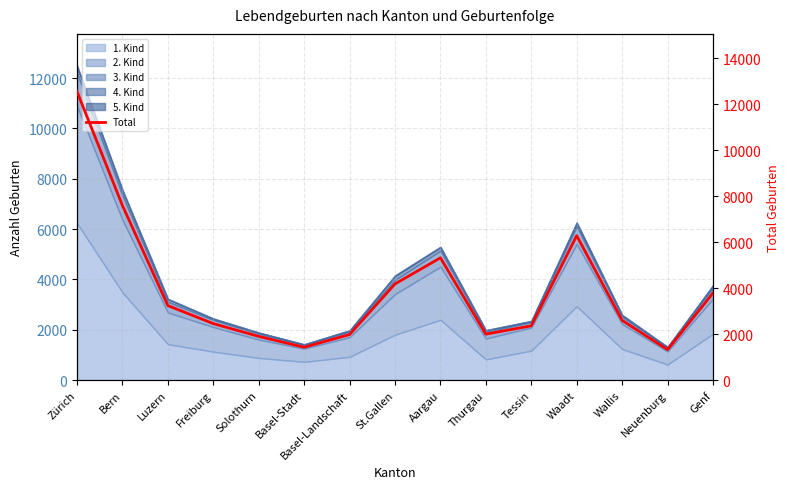

What is the difference between the maximum and minimum values?

11224